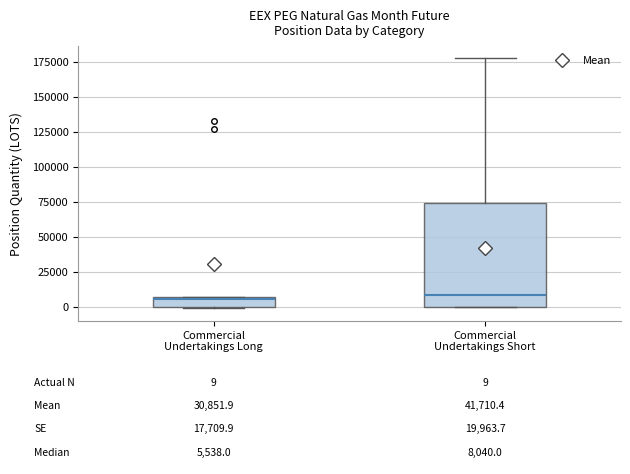

Which box is the tallest, from its lower edge to its upper edge?

Commercial Undertakings Short